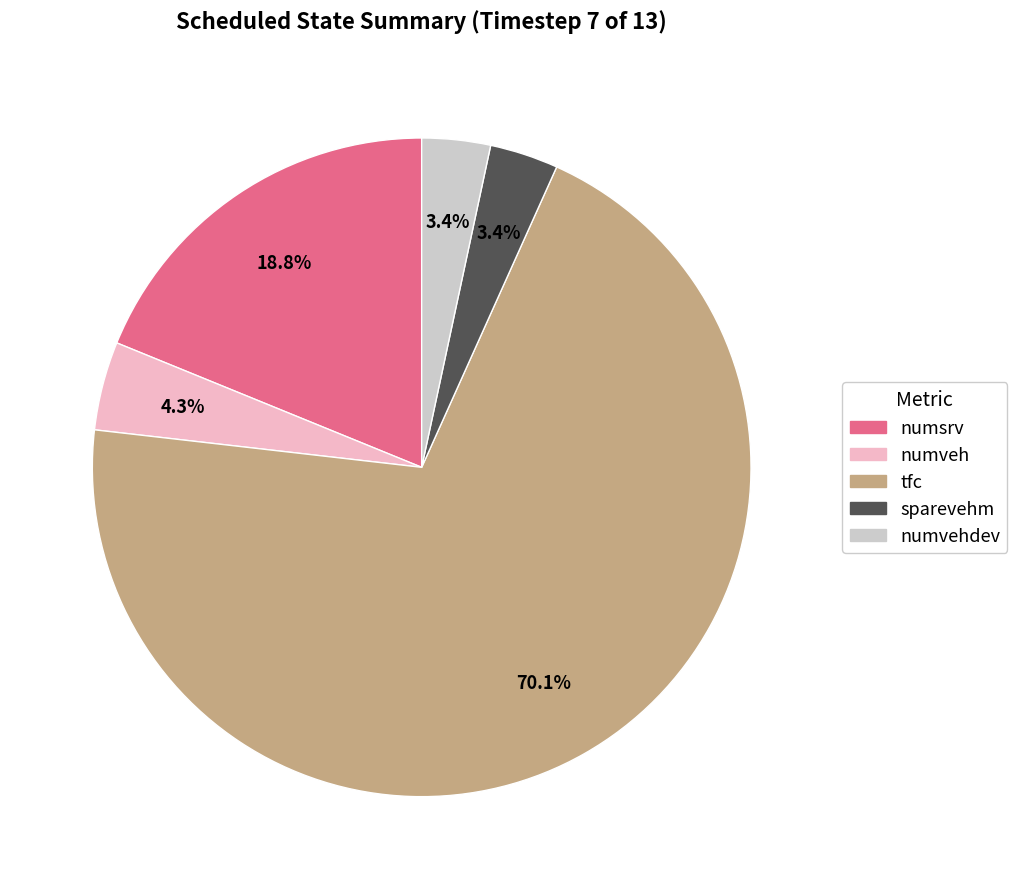

Is there any slice that represents more than half of the pie?

Yes